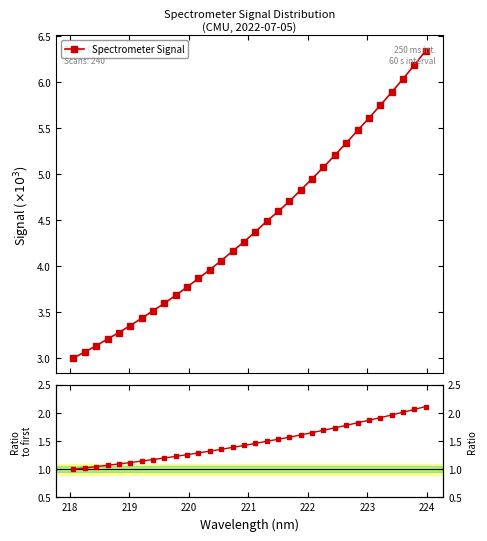

What is the greatest value displayed?

6.3